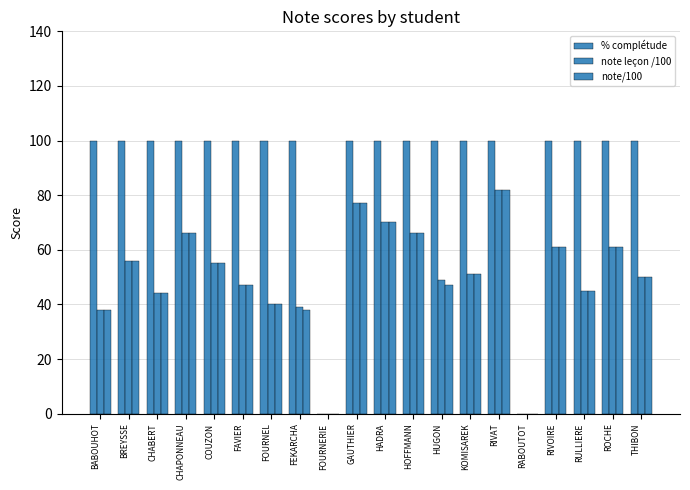

Are the bars horizontal?

No